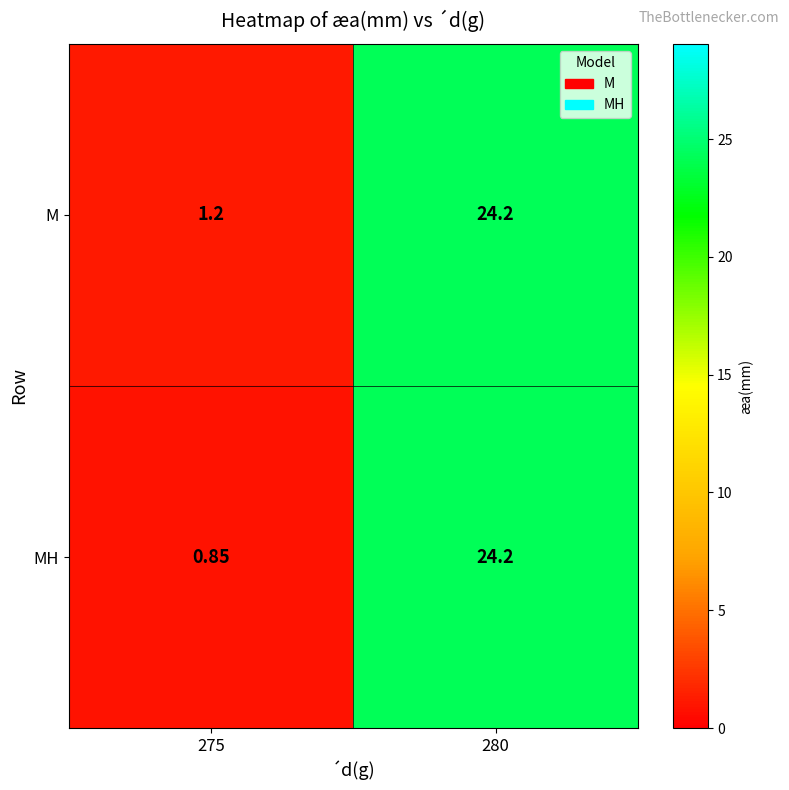

Rank the series by their average value, from lowest to highest.

MH, M